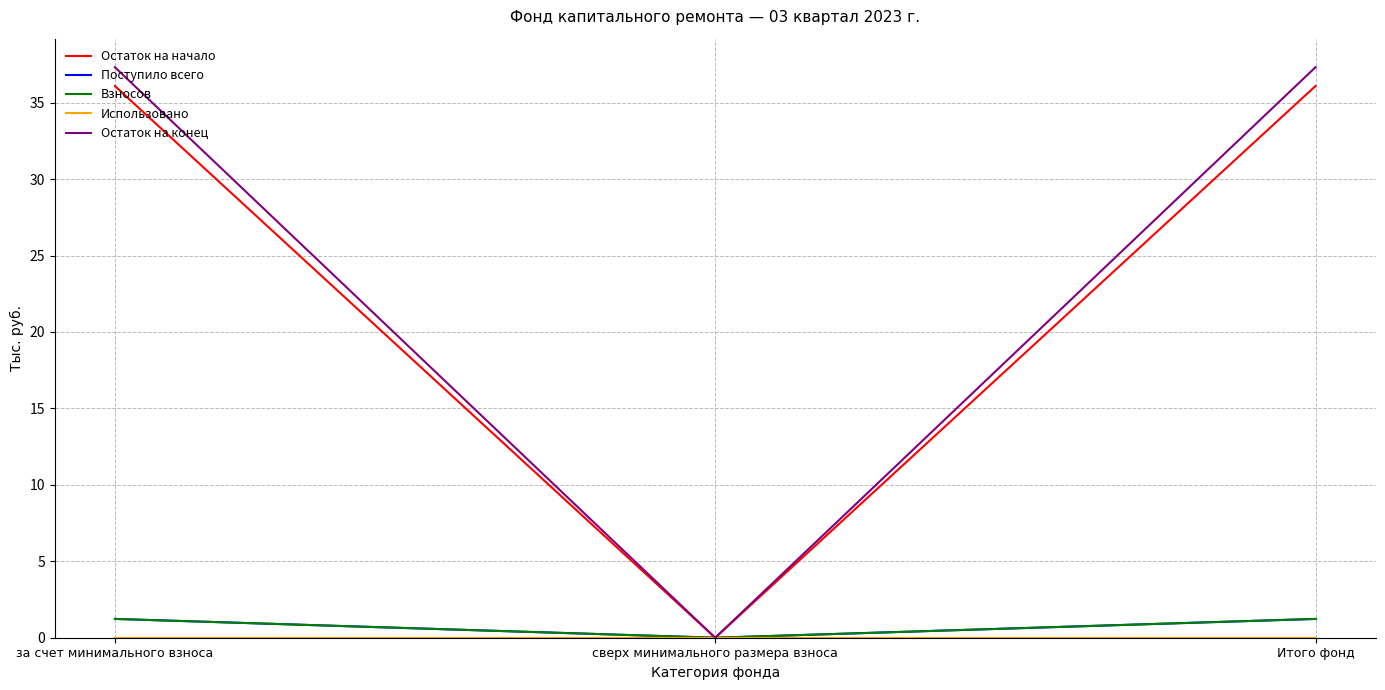

What position from the left is сверх минимального размера взноса?

2